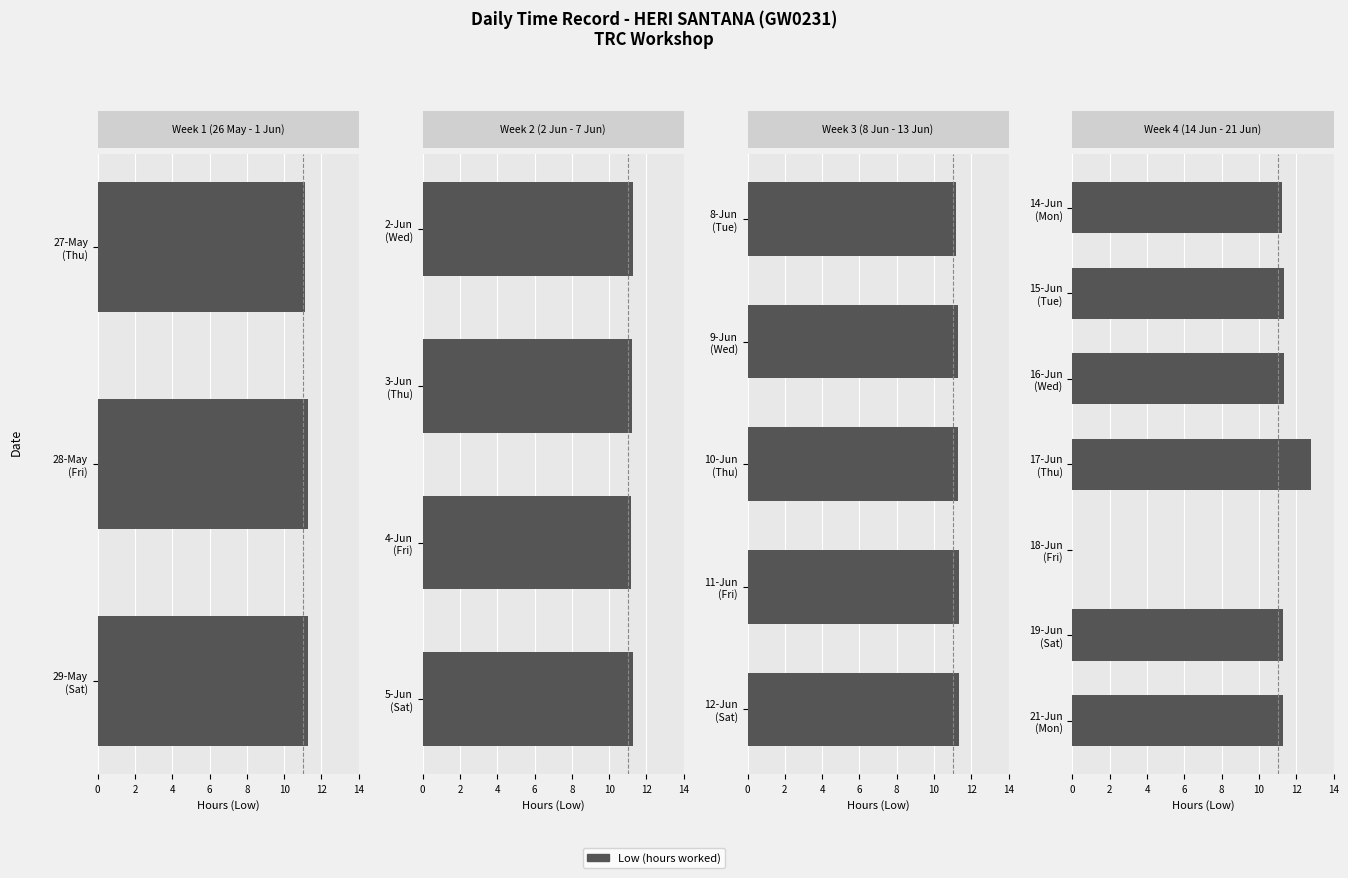

What is the difference between the second highest and minimum values?

11.3